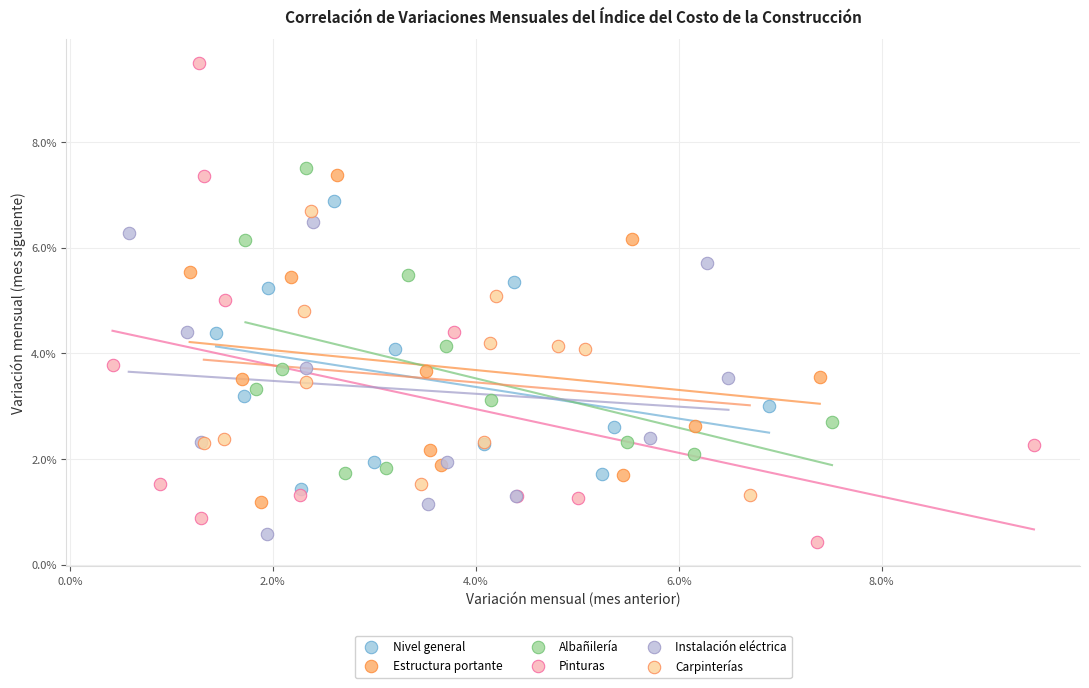

Which series reaches the maximum Y coordinate?

Pinturas